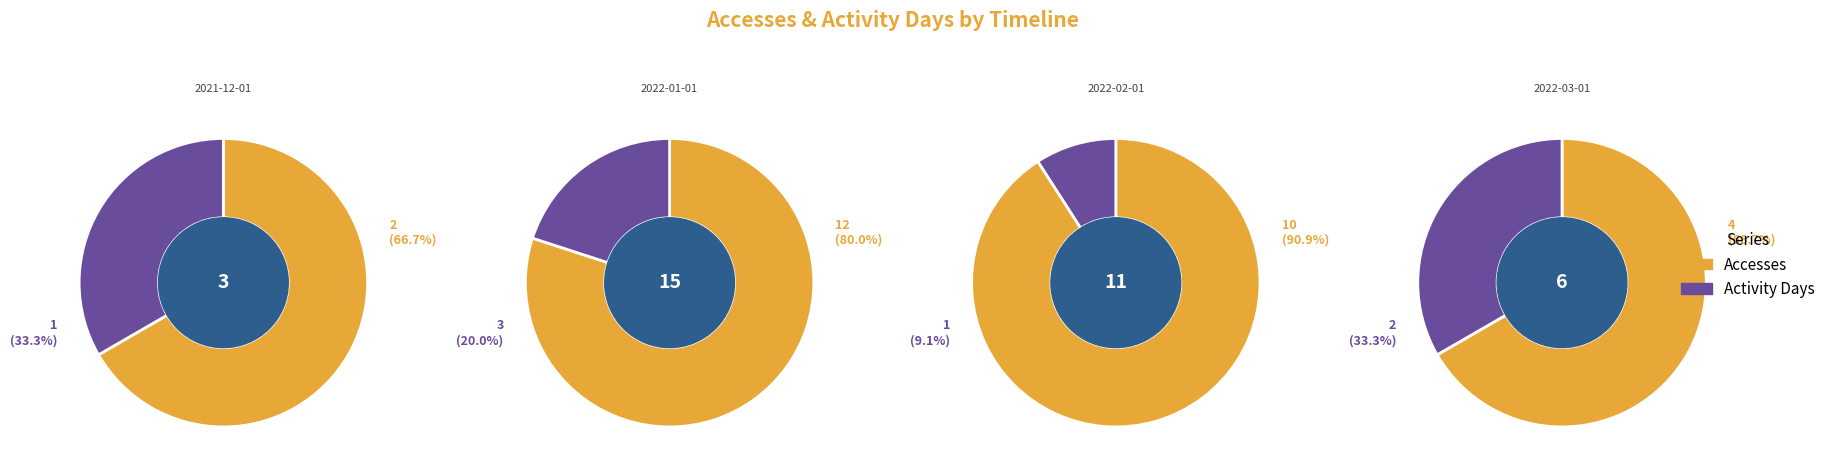

How many segments does this pie chart have?

4